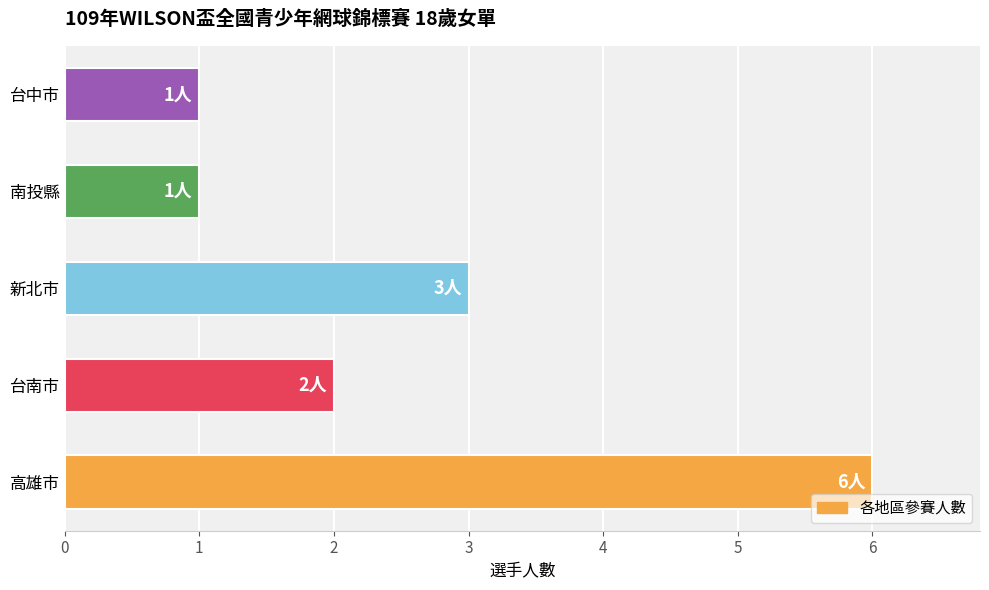

What is the smallest value displayed?

1